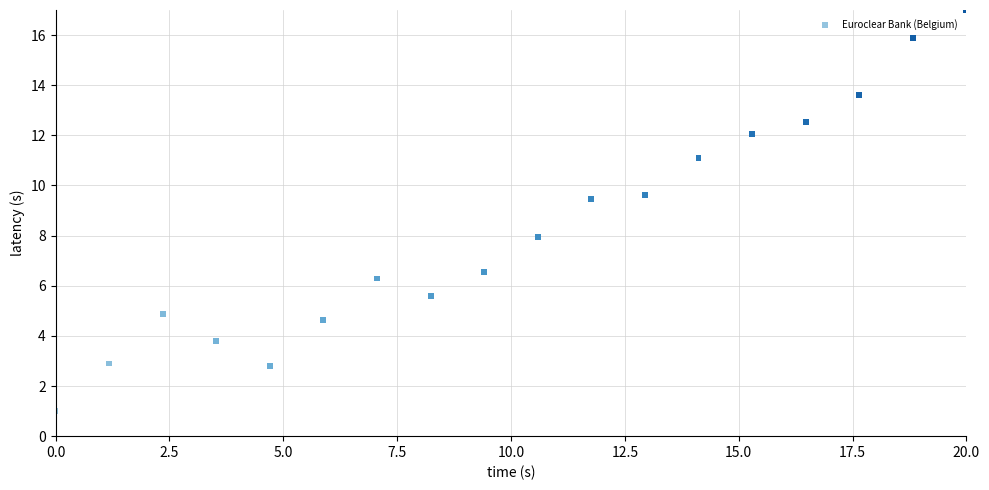

What Y value in the scatter plot is closest to 9?

9.5